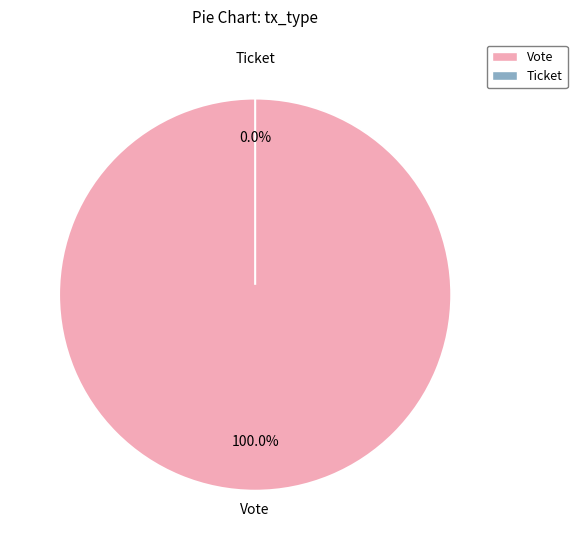

Which has a higher value, Vote or Ticket?

Vote